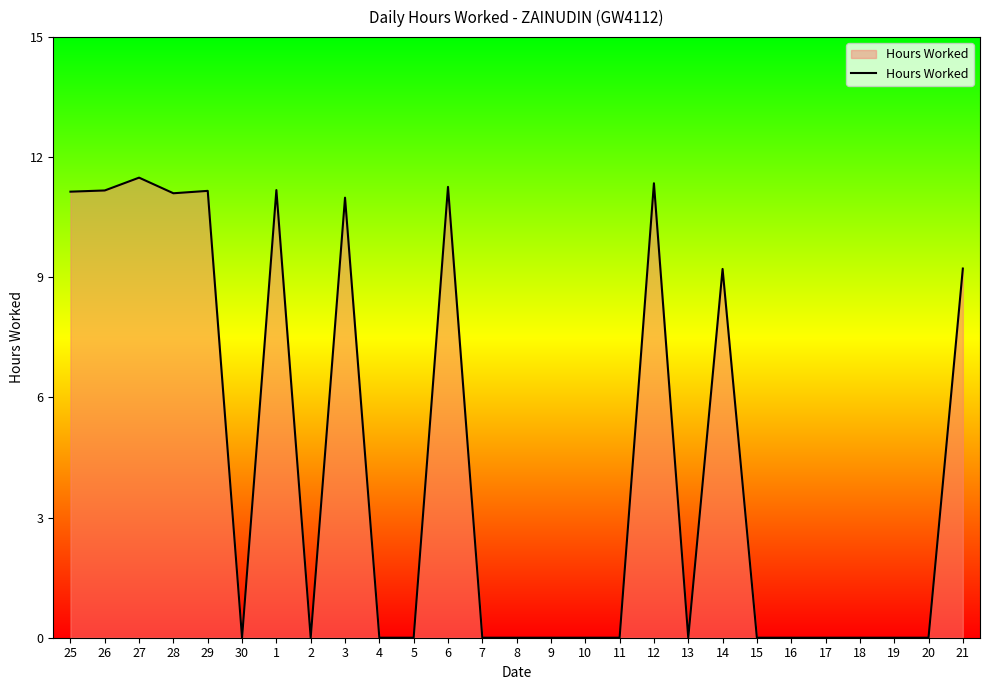

The value at 12 is 6.6. True or false?

False